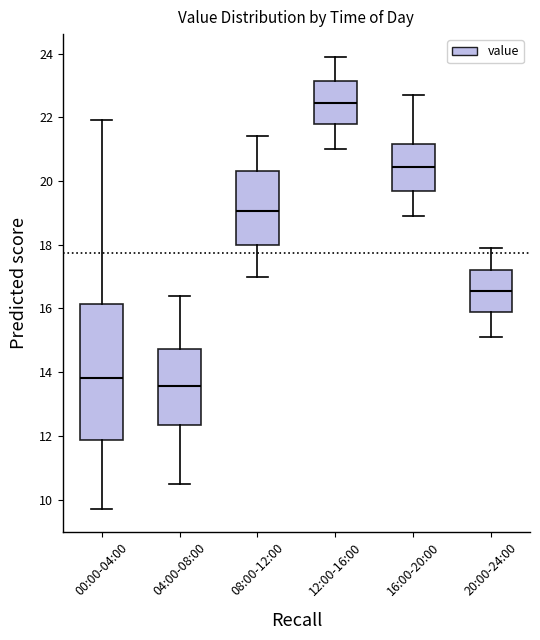

Reading left to right, transcribe this box plot: for each box, give where its median line is, the range the box spans, and where its two whiskers end, as read against the y-axis. The values are not printed on the chart, so give them approximately, as read against the axis.

00:00-04:00: median 13.8, box 11.8 to 16.2, whiskers 9.8 to 22.0
04:00-08:00: median 13.6, box 12.4 to 14.8, whiskers 10.6 to 16.4
08:00-12:00: median 19.0, box 18.0 to 20.4, whiskers 17.0 to 21.4
12:00-16:00: median 22.4, box 21.8 to 23.2, whiskers 21.0 to 24.0
16:00-20:00: median 20.4, box 19.6 to 21.2, whiskers 19.0 to 22.8
20:00-24:00: median 16.6, box 15.8 to 17.2, whiskers 15.2 to 18.0